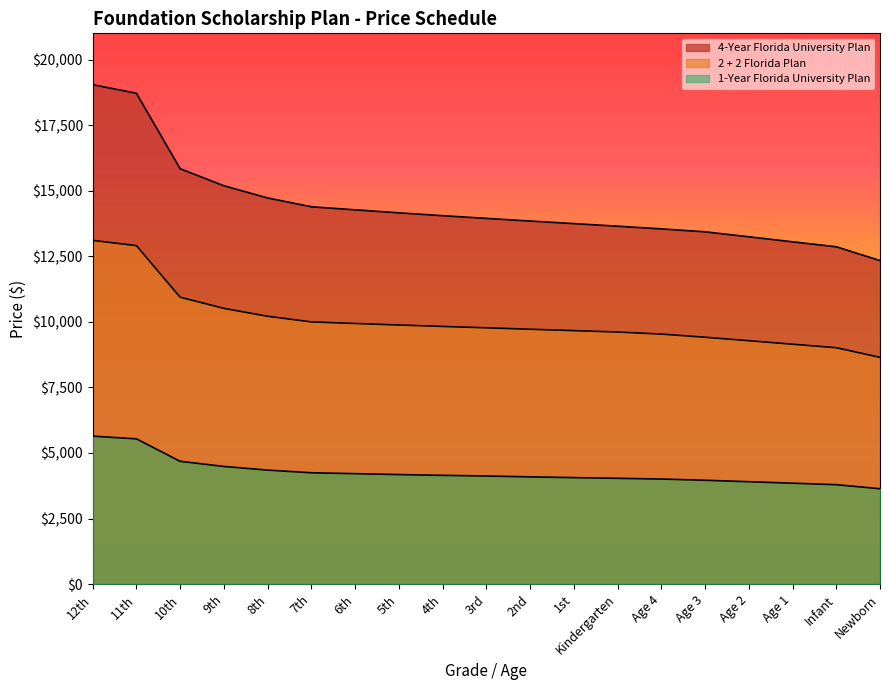

What is the greatest value displayed?

19042.1